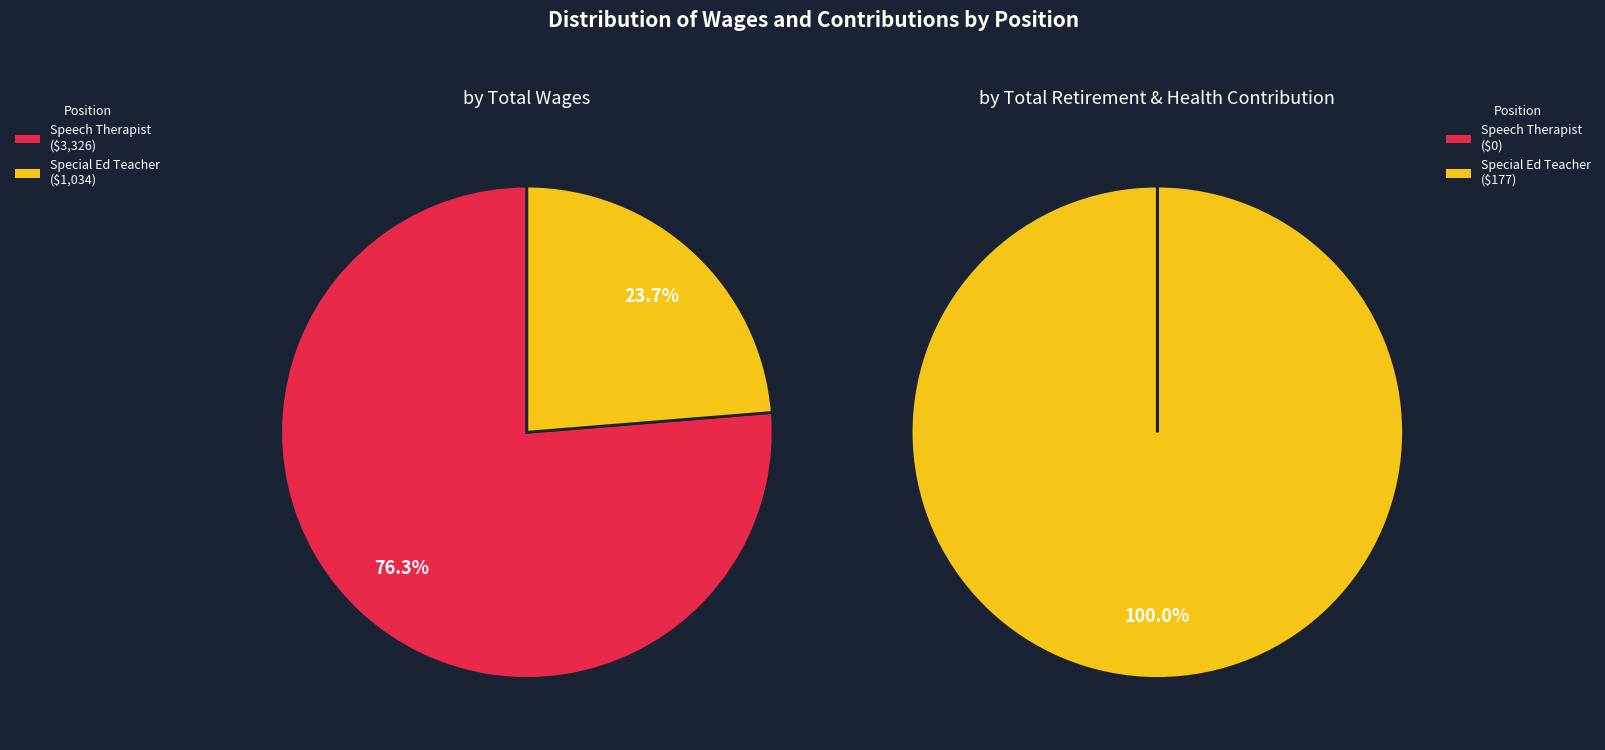

Is it true that Special Ed Teacher is 18% of the pie?

False